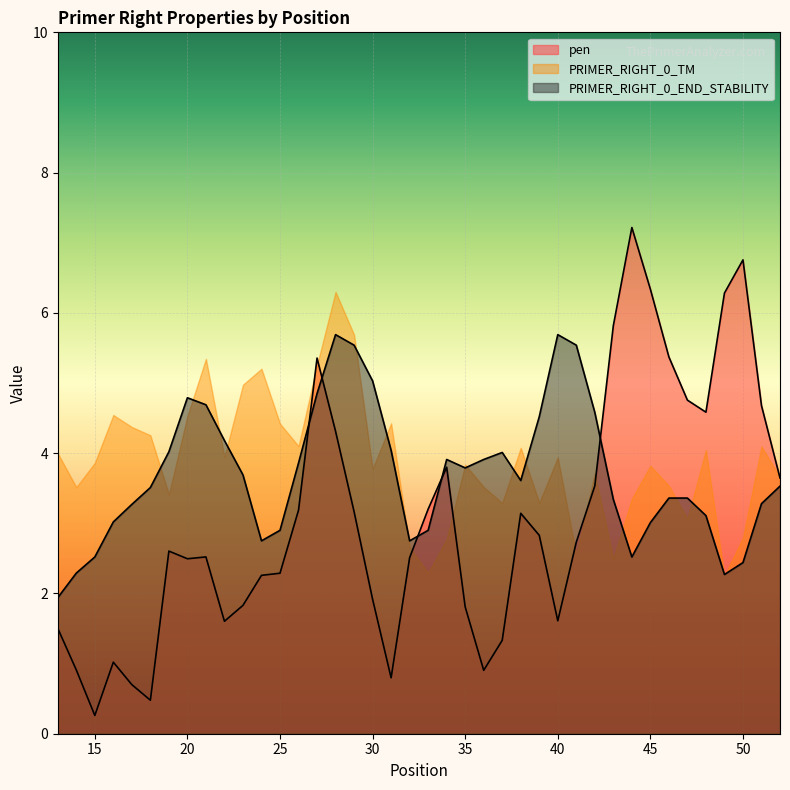

Where is the first local minimum for pen?

15